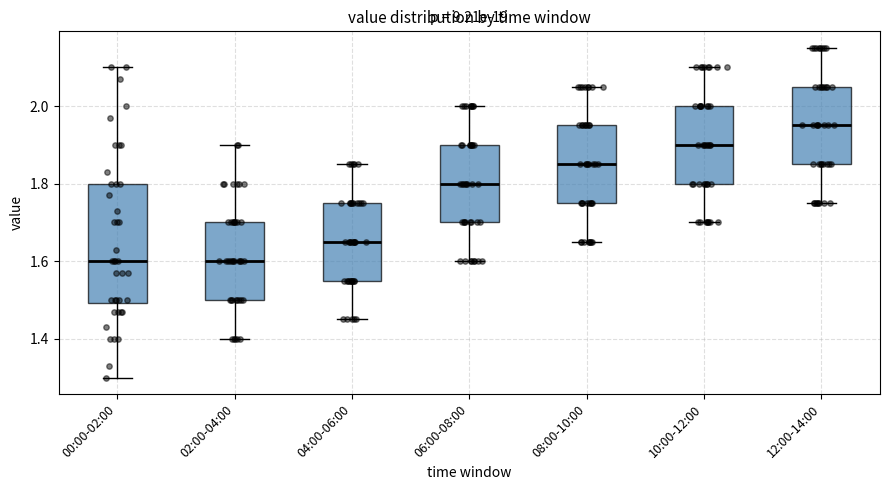

Reading left to right, read every box against the y-axis: the position of its median line, the range the box covers, and the ends of its whiskers. The values are not printed on the chart, so give them approximately, as read against the axis.

00:00-02:00: median 1.60, box 1.50 to 1.80, whiskers 1.30 to 2.10
02:00-04:00: median 1.60, box 1.50 to 1.70, whiskers 1.40 to 1.90
04:00-06:00: median 1.66, box 1.56 to 1.76, whiskers 1.46 to 1.86
06:00-08:00: median 1.80, box 1.70 to 1.90, whiskers 1.60 to 2.00
08:00-10:00: median 1.86, box 1.76 to 1.96, whiskers 1.66 to 2.06
10:00-12:00: median 1.90, box 1.80 to 2.00, whiskers 1.70 to 2.10
12:00-14:00: median 1.96, box 1.86 to 2.06, whiskers 1.76 to 2.16